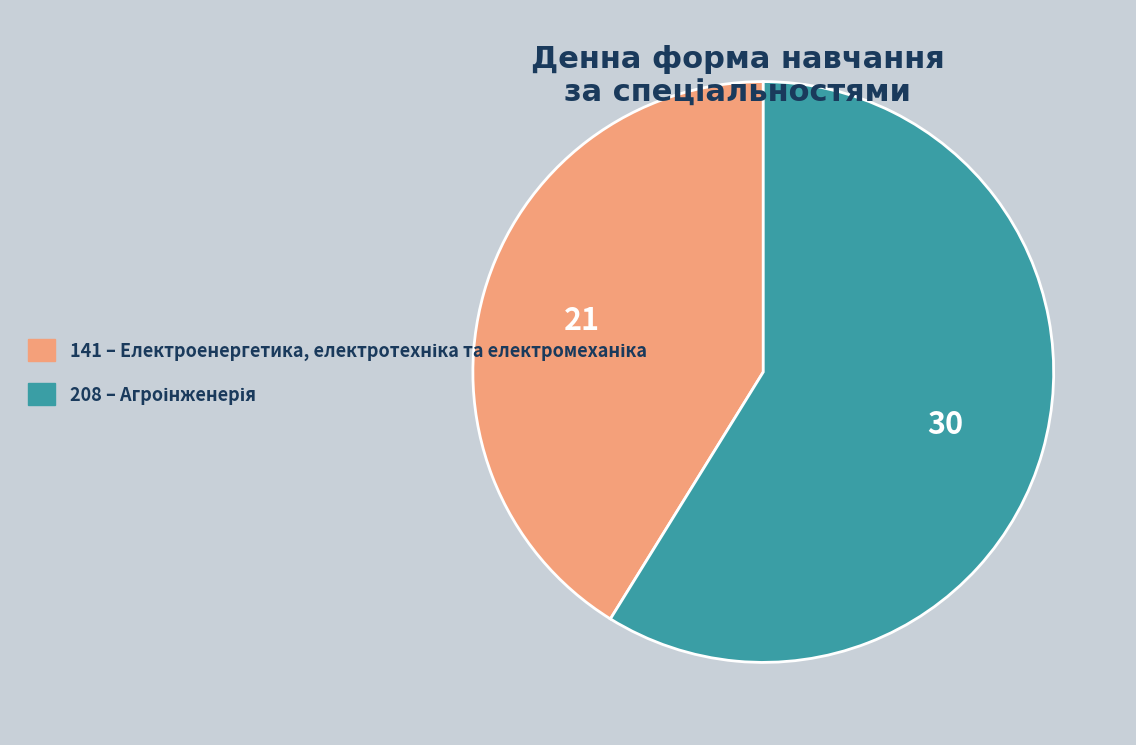

Which category accounts for the majority?

208